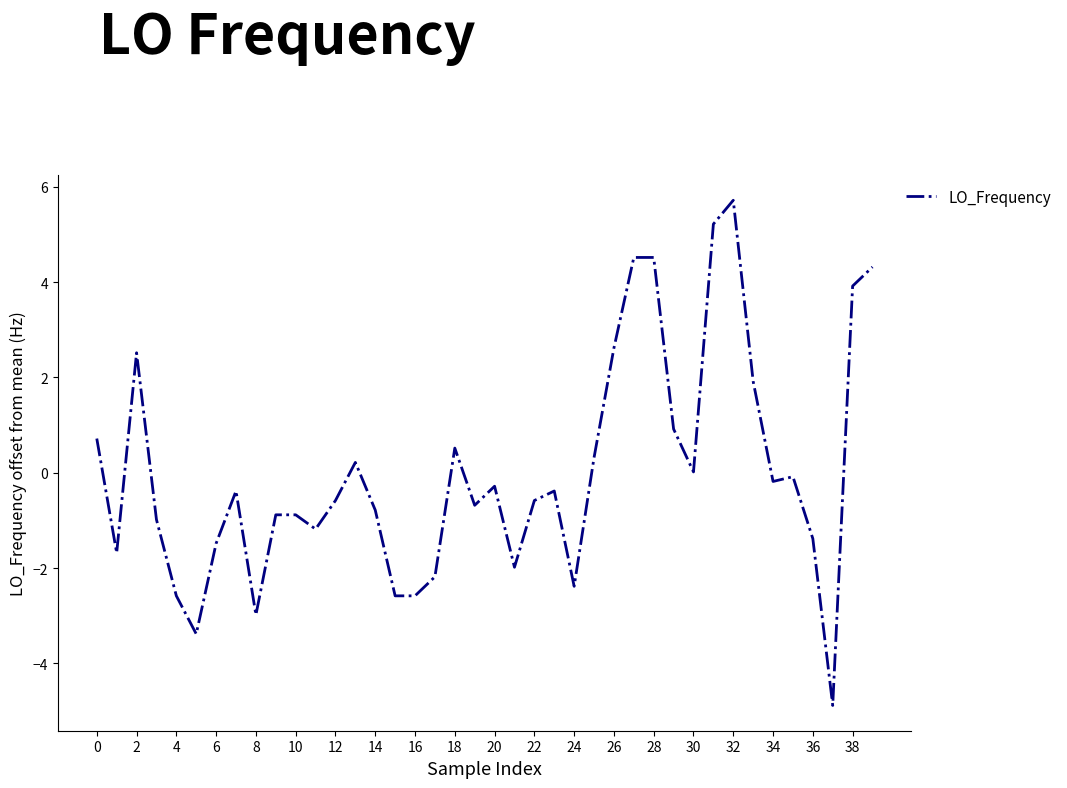

What is the maximum value shown in the chart?

5.7